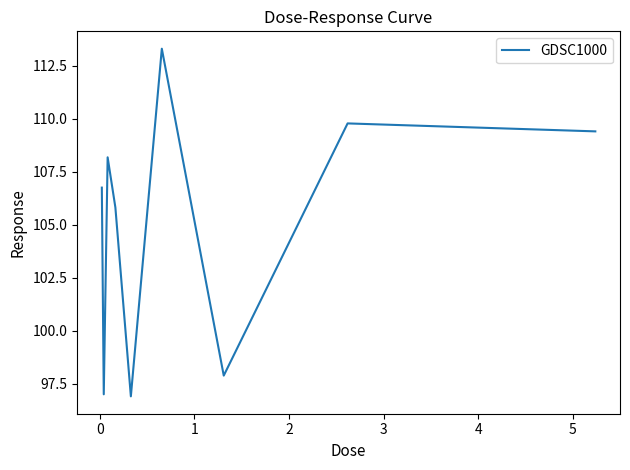

How many distinct data groups are displayed?

1